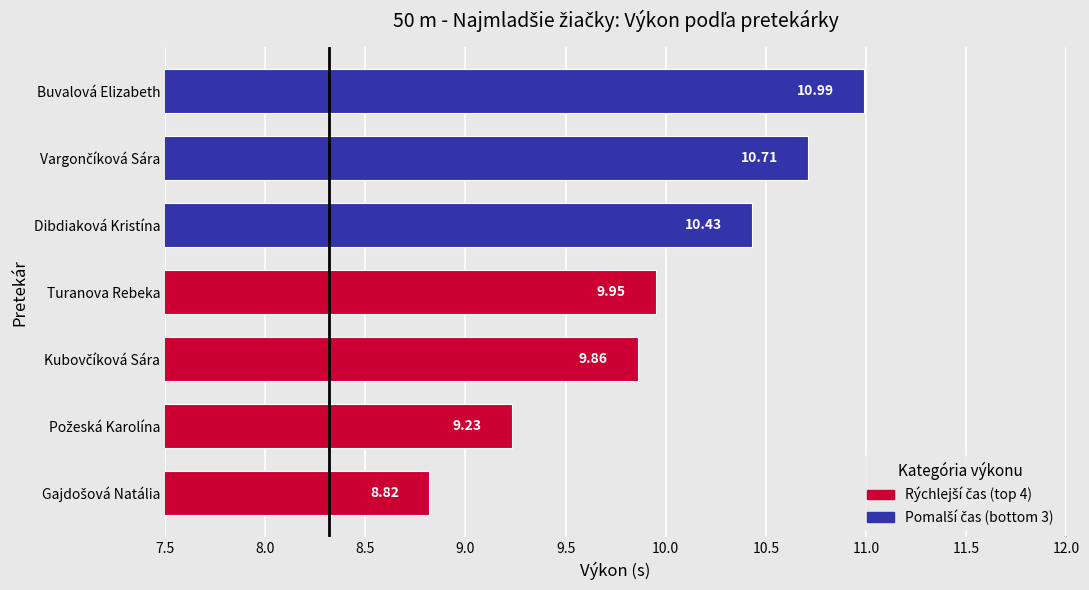

What is the difference between the maximum and minimum values?

2.2